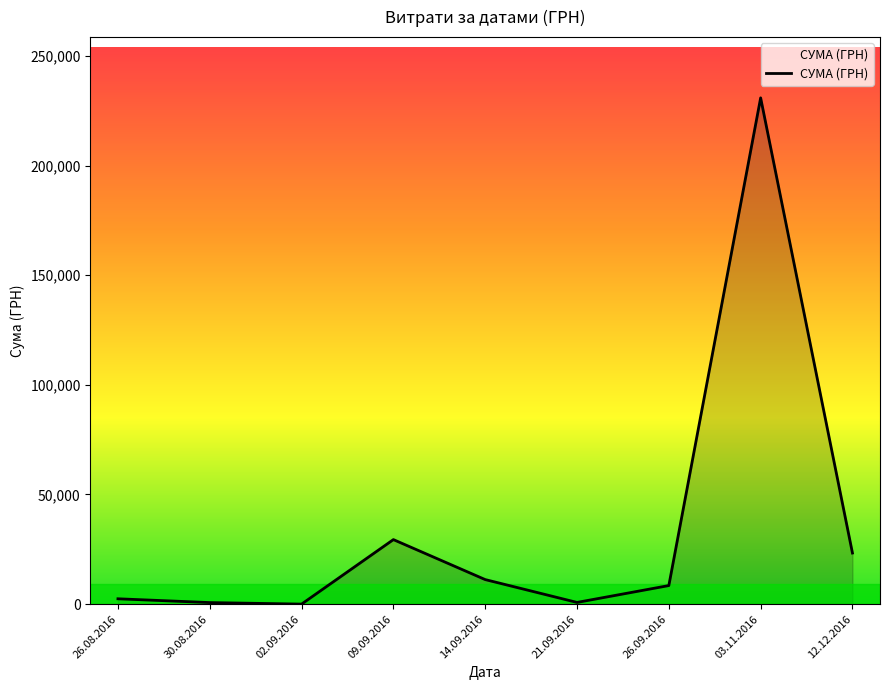

At which label is the value closest to 115429?

09.09.2016